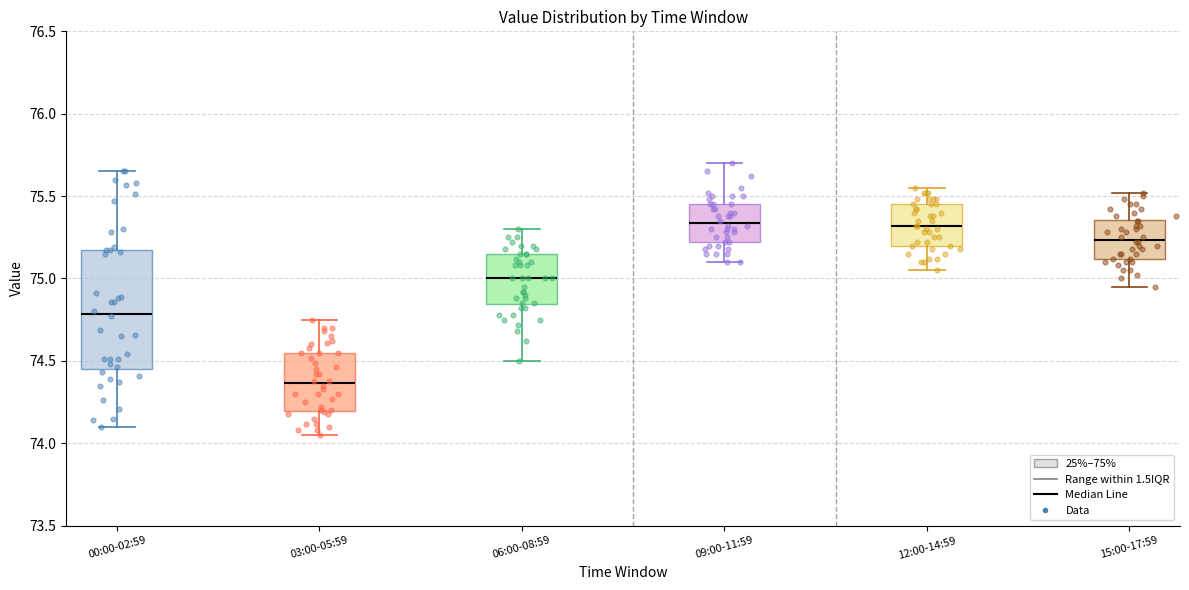

Reading left to right, read every box against the y-axis: the position of its median line, the range the box covers, and the ends of its whiskers. The values are not printed on the chart, so give them approximately, as read against the axis.

00:00-02:59: median 74.80, box 74.45 to 75.20, whiskers 74.10 to 75.65
03:00-05:59: median 74.35, box 74.20 to 74.55, whiskers 74.05 to 74.75
06:00-08:59: median 75.00, box 74.85 to 75.15, whiskers 74.50 to 75.30
09:00-11:59: median 75.35, box 75.20 to 75.45, whiskers 75.10 to 75.70
12:00-14:59: median 75.30, box 75.20 to 75.45, whiskers 75.05 to 75.55
15:00-17:59: median 75.25, box 75.10 to 75.35, whiskers 74.95 to 75.50